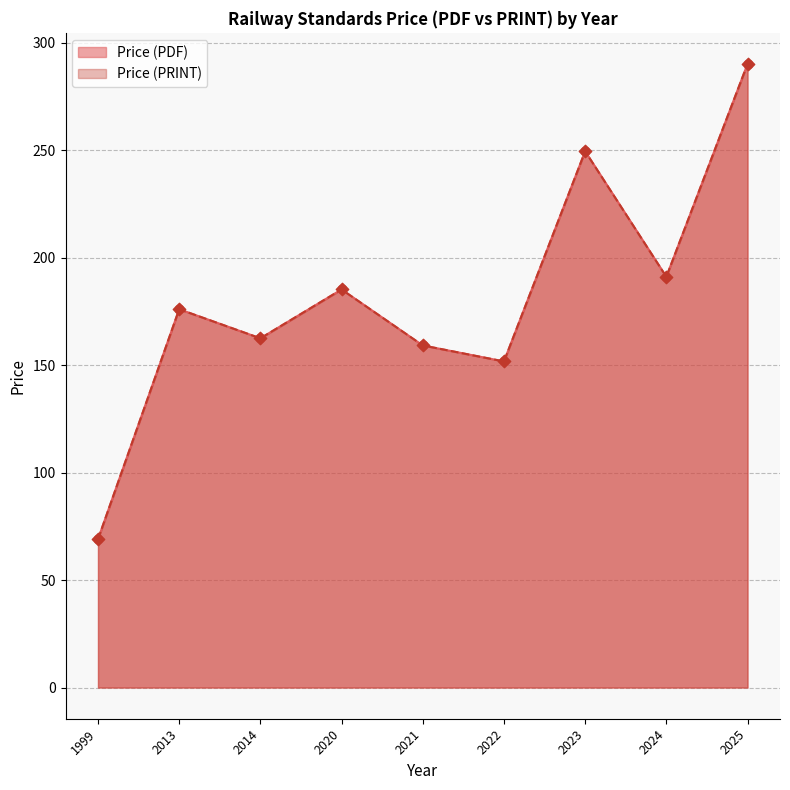

Which series contains the lowest Y value?

Price (PDF)